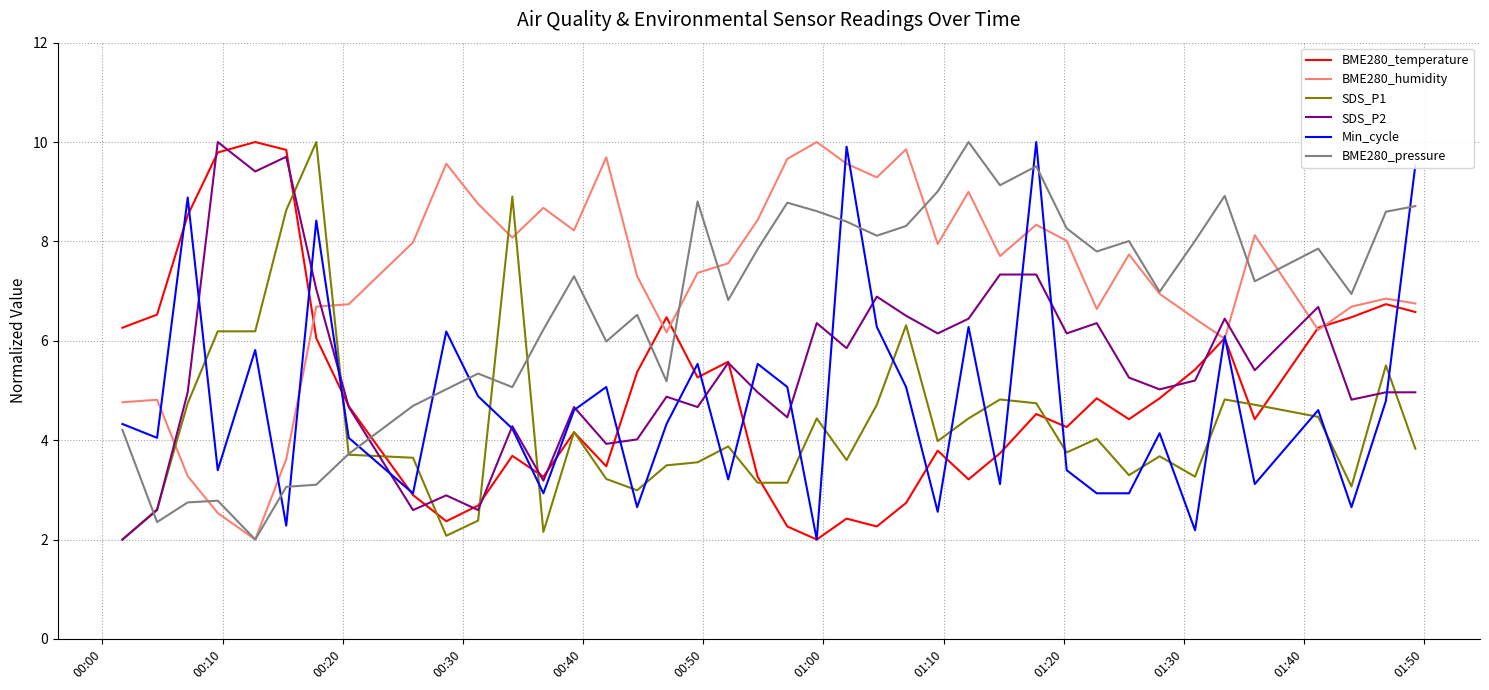

What is the lowest value of the BME280_temperature series?

2.0